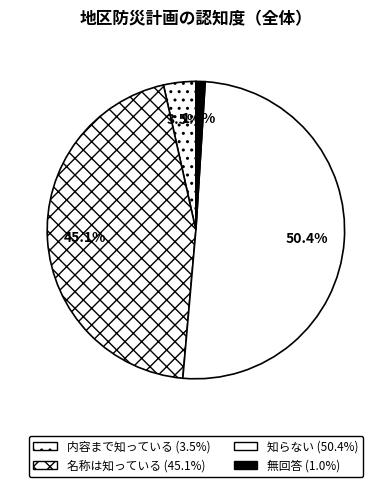

Which slice is the smallest?

無回答